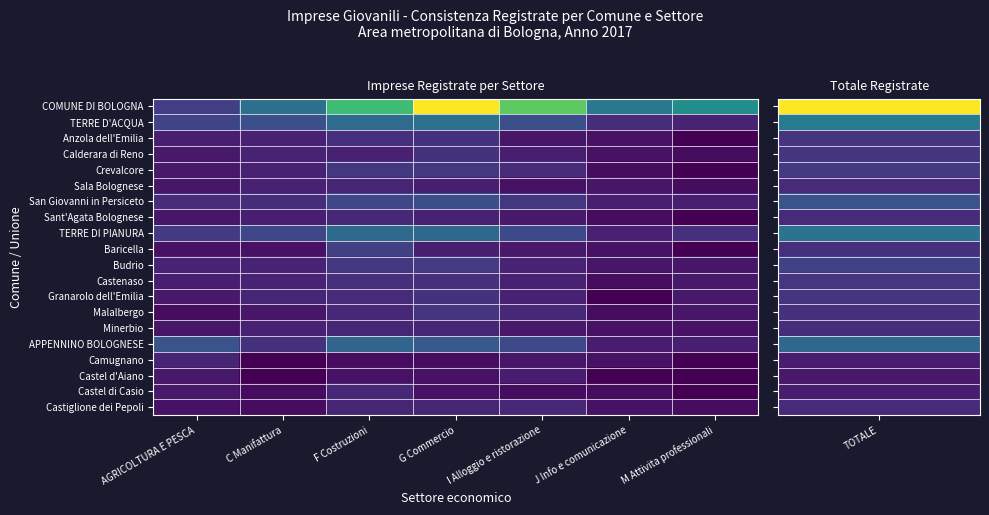

Rank the series by their maximum value, from highest to lowest.

COMUNE DI BOLOGNA, TERRE D'ACQUA, TERRE DI PIANURA, APPENNINO BOLOGNESE, San Giovanni in Persiceto, Baricella, Budrio, Crevalcore, Malalbergo, Anzola dell'Emilia, Granarolo dell'Emilia, Calderara di Reno, Castenaso, Castel di Casio, Sant'Agata Bolognese, Castiglione dei Pepoli, Sala Bolognese, Minerbio, Camugnano, Castel d'Aiano